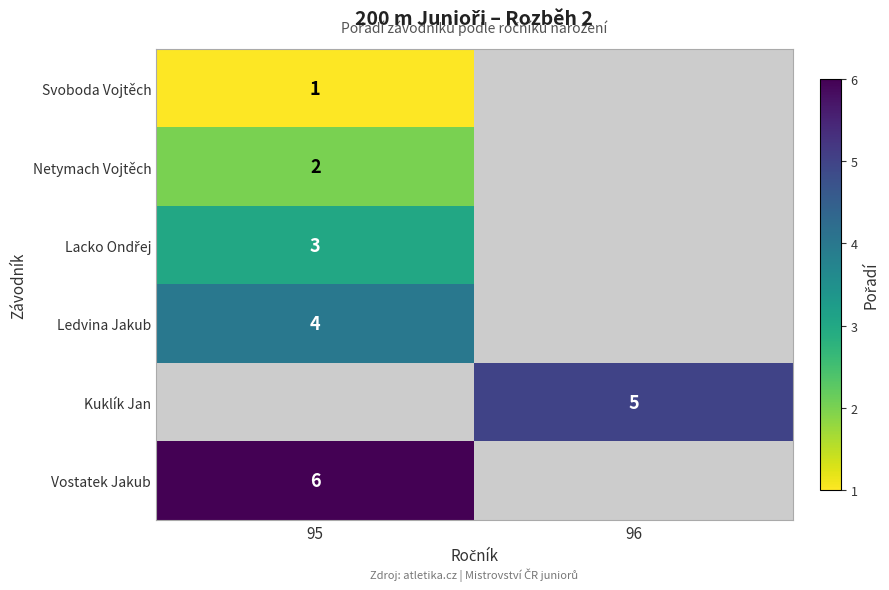

The value of Ledvina Jakub at 95 is 1. True or false?

False